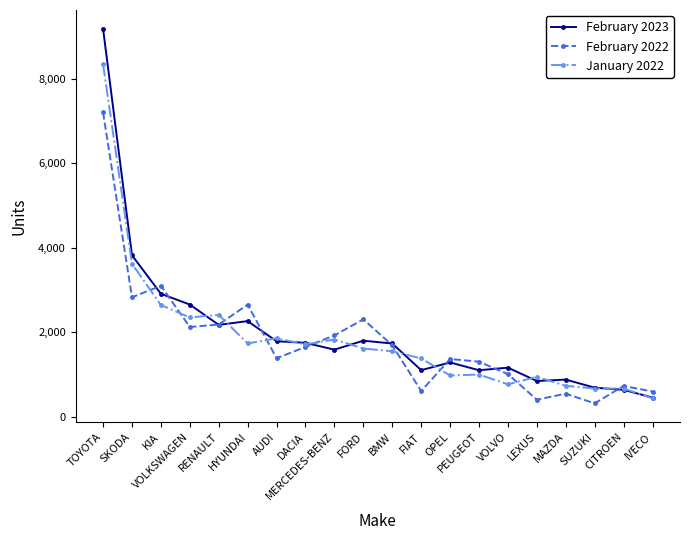

What is the average value of the February 2022 series?

1796